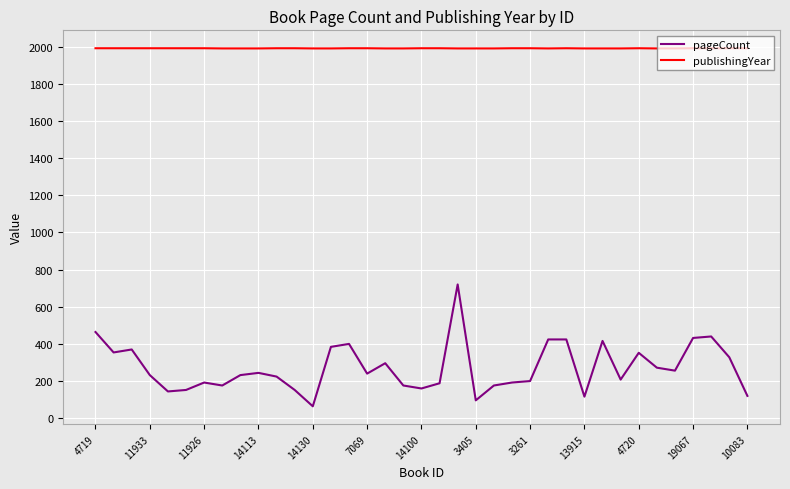

What is the minimum value shown in the chart?

64